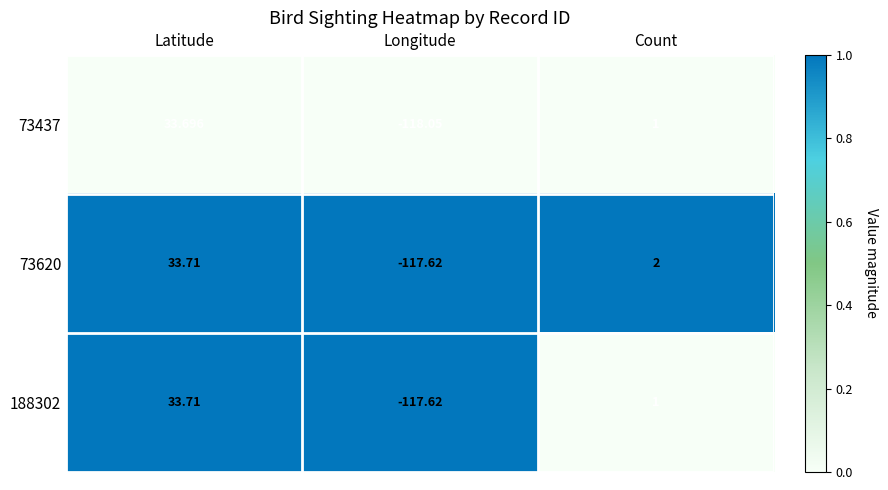

At which label is 73620 closest to -41?

Count